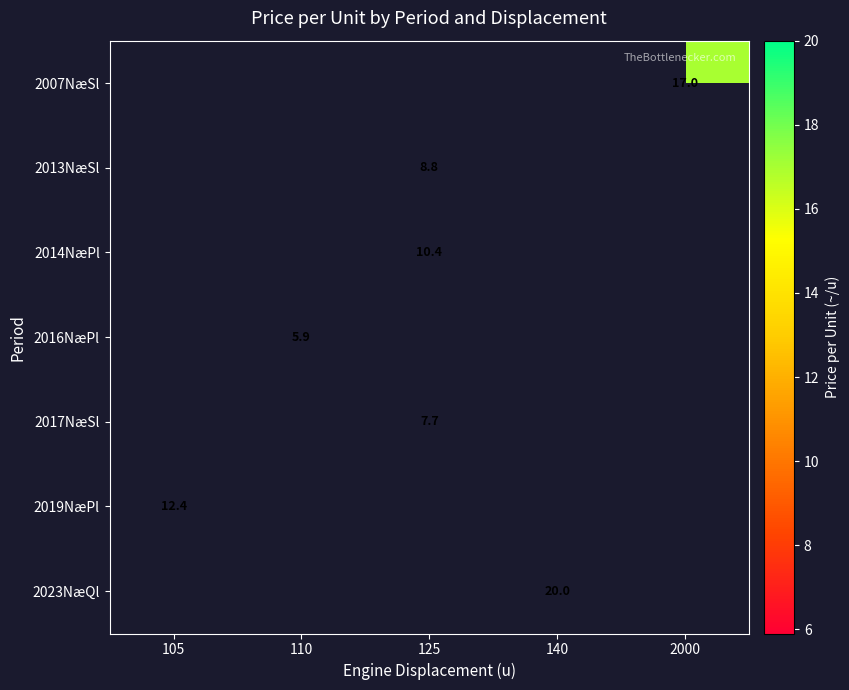

At which label does 2023NæQl reach its peak?

105